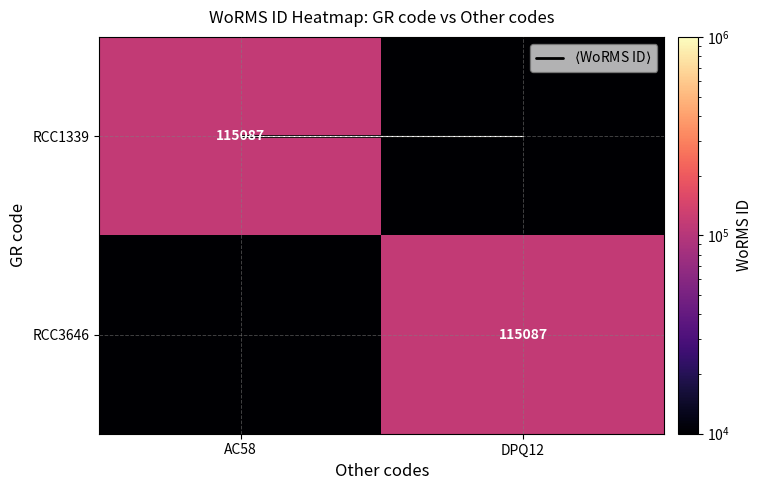

Is the value of $\langle$WoRMS ID$\rangle$ at AC58 greater than the value of RCC1339 at DPQ12?

No